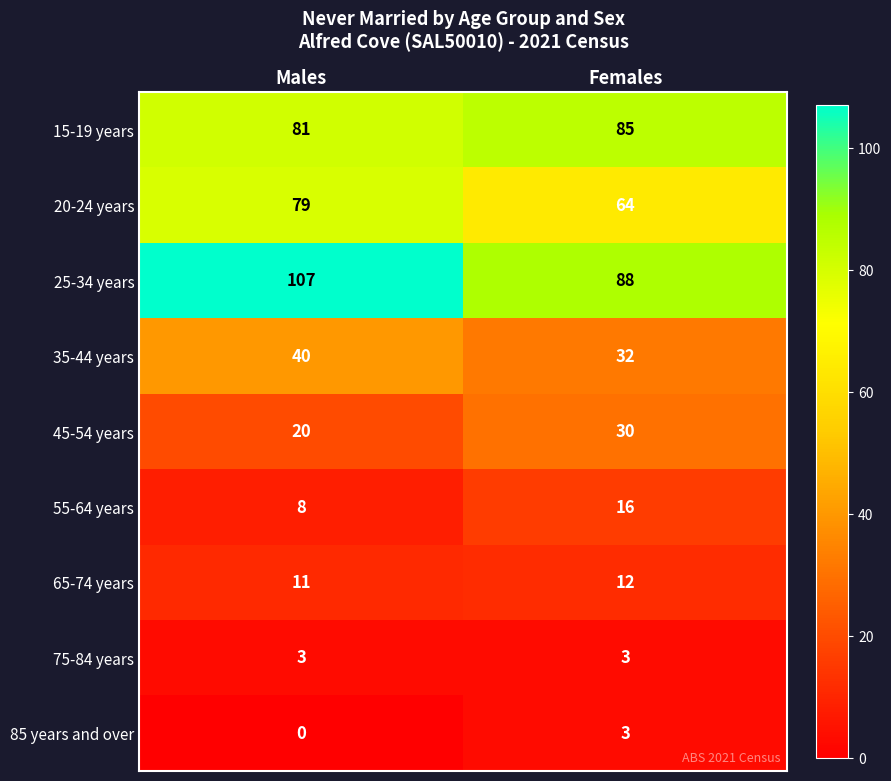

What is the approximate value of 25-34 years at Males?

107